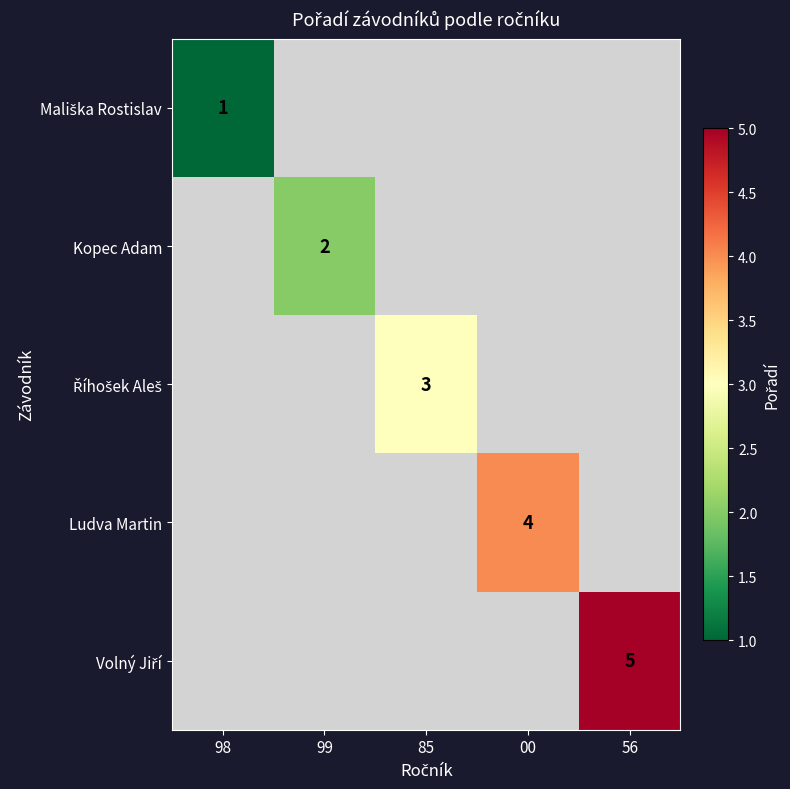

The Kopec Adam series shows 3 at 99. True or false?

False